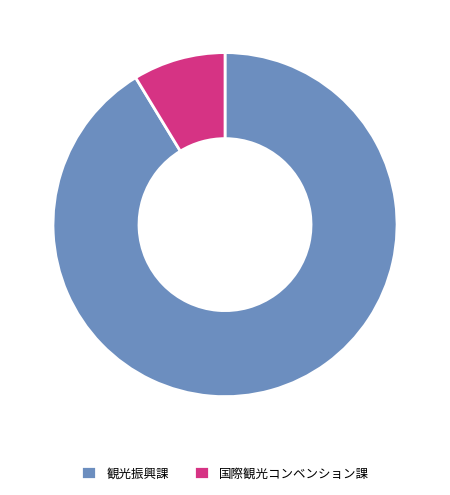

Do 観光振興課 and 国際観光コンベンション課 together represent more than half of the pie?

Yes